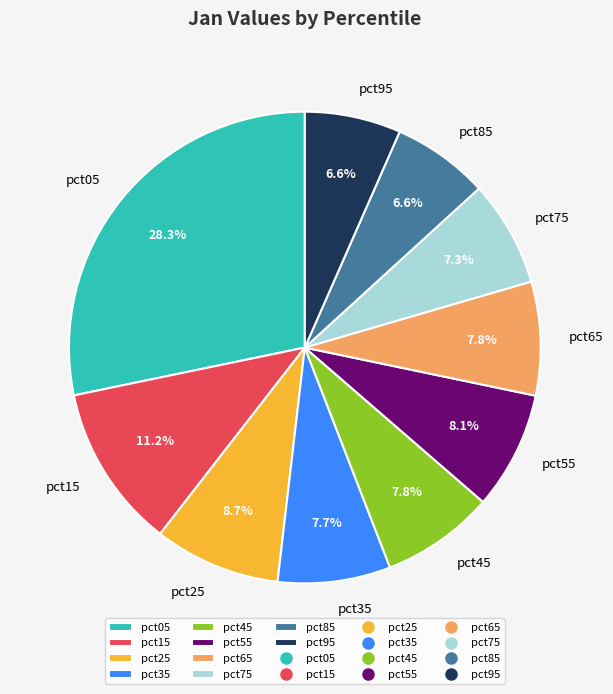

What portion of the pie excludes pct65?

92.2%